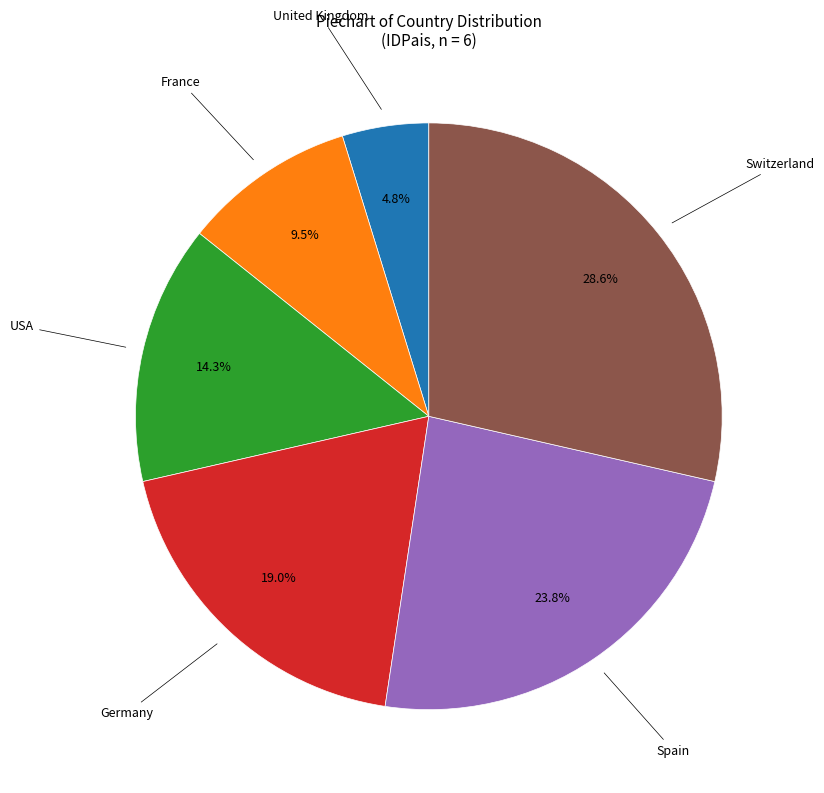

Is there a majority slice in this chart?

No